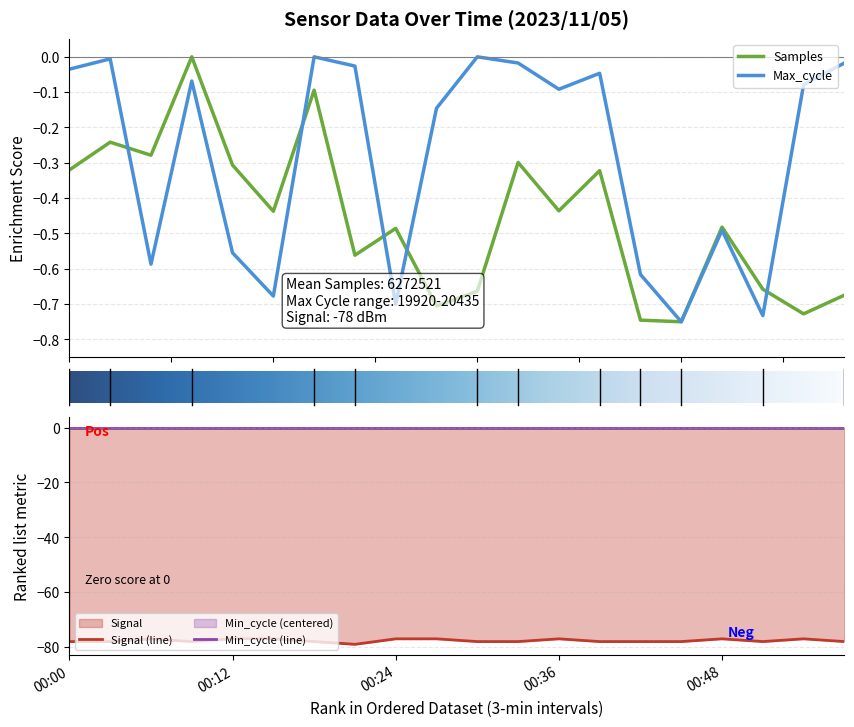

Reading left to right, list all the values displayed in this chart.

Samples: -0.3	-0.2	-0.3	-0.0	-0.3	-0.4	-0.1	-0.6	-0.5	-0.7	-0.7	-0.3	-0.4	-0.3	-0.7	-0.8	-0.5	-0.7	-0.7	-0.7
Max_cycle: -0.0	-0.0	-0.6	-0.1	-0.6	-0.7	-0.0	-0.0	-0.7	-0.1	-0.0	-0.0	-0.1	-0.0	-0.6	-0.8	-0.5	-0.7	-0.1	-0.0
Signal: -78.0	-78.0	-77.0	-78.0	-77.0	-77.0	-78.0	-79.0	-77.0	-77.0	-78.0	-78.0	-77.0	-78.0	-78.0	-78.0	-77.0	-78.0	-77.0	-78.0